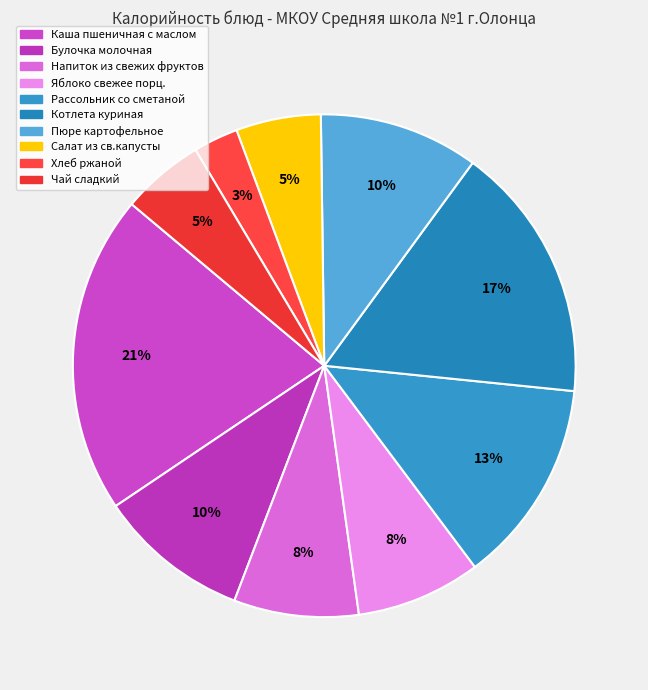

True or false: Котлета куриная accounts for 17% of the total.

True